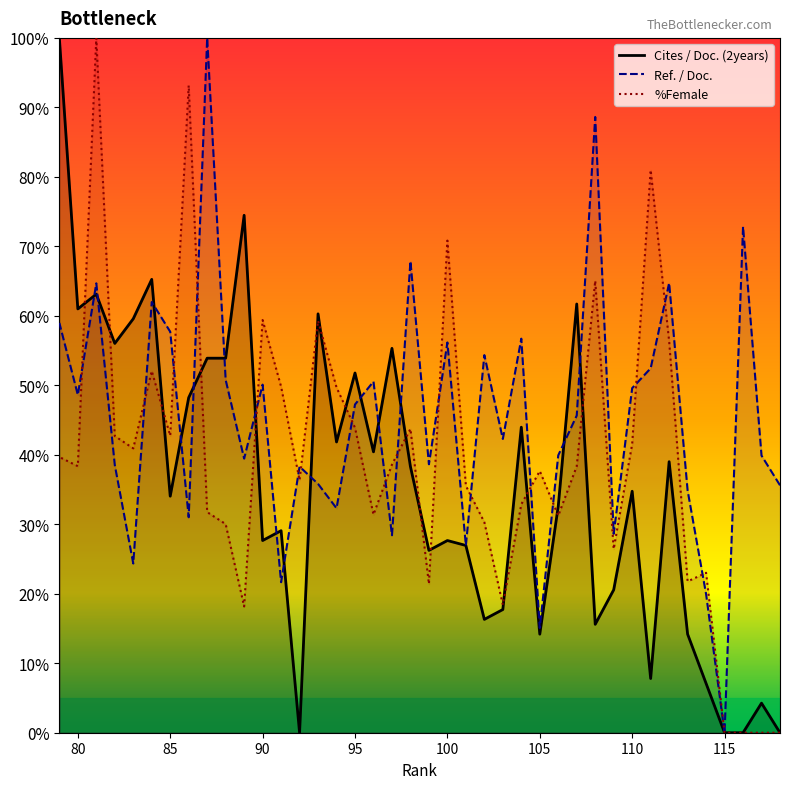

What is the total value across all series at 94?

123.8